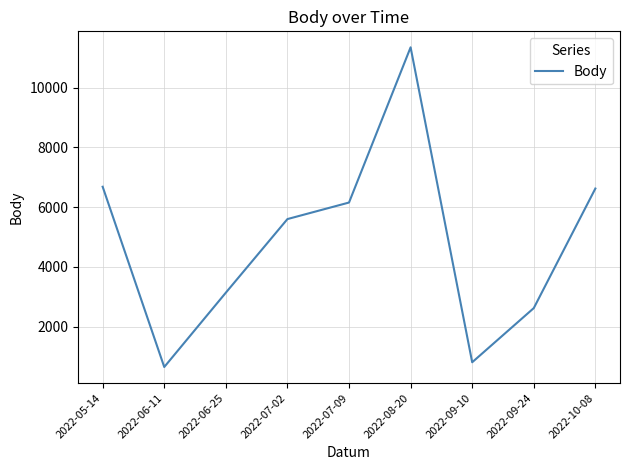

At which label is the value closest to 5999?

2022-07-09